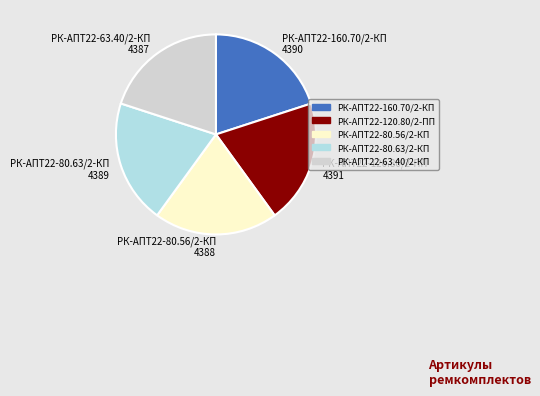

Is there a majority slice in this chart?

No